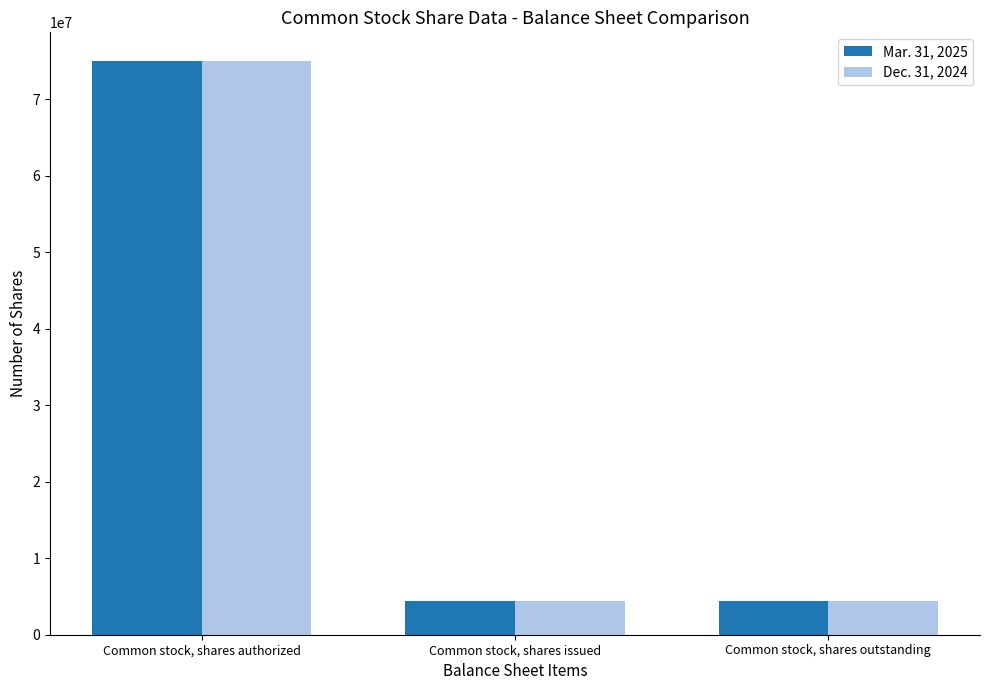

Count the Dec. 31, 2024 values in the range 4381550 to 75000000.

3